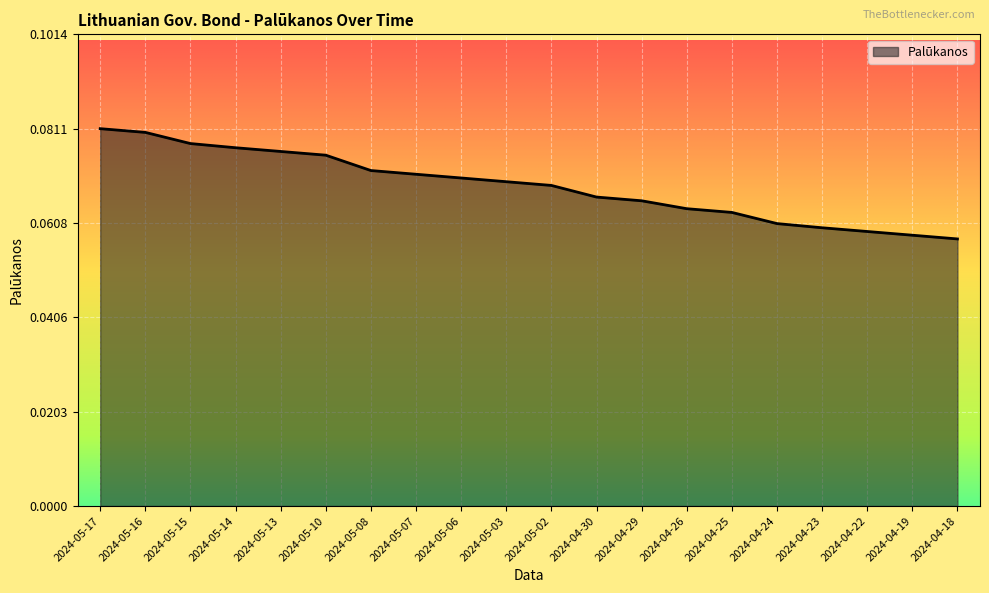

What is the sum of all values?

1.4